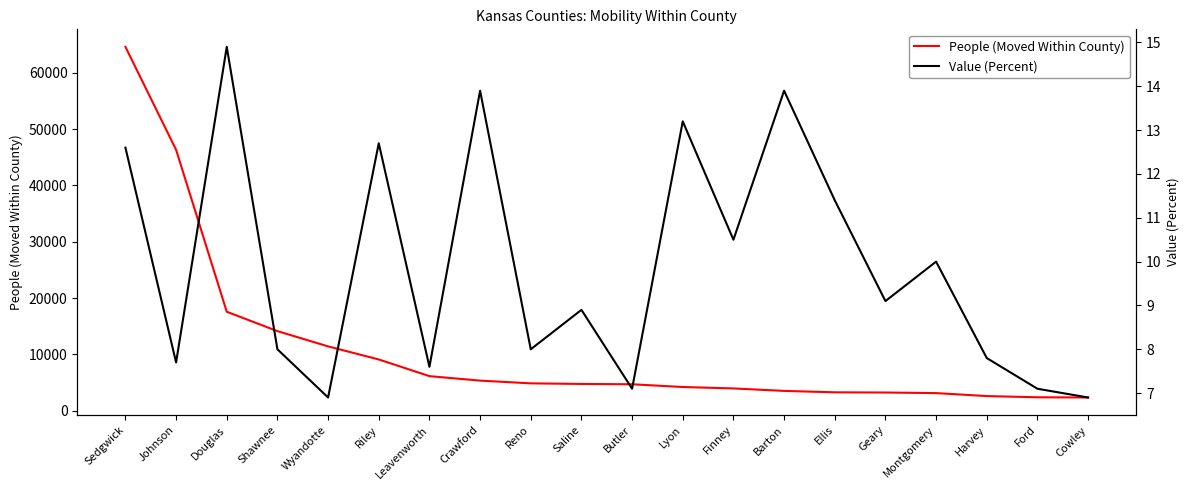

True or false: People (Moved Within County) and Value (Percent) cross at least once.

False